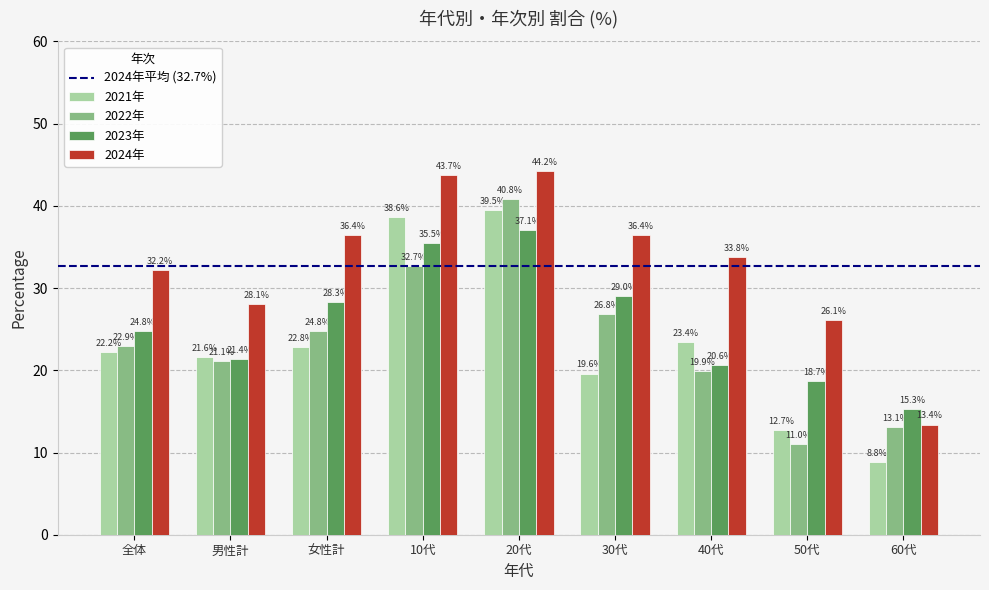

Which series has the widest spread of values?

2024年